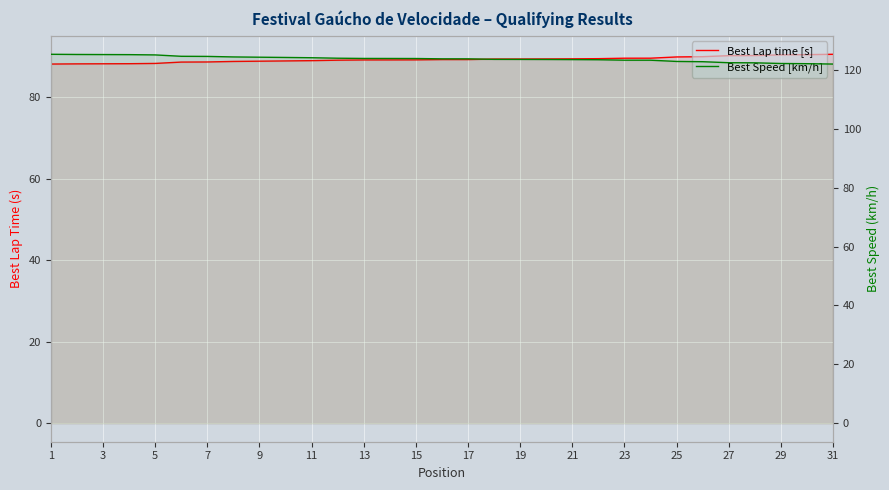

What is the approximate value of Best Speed [km/h] at 3?

125.2